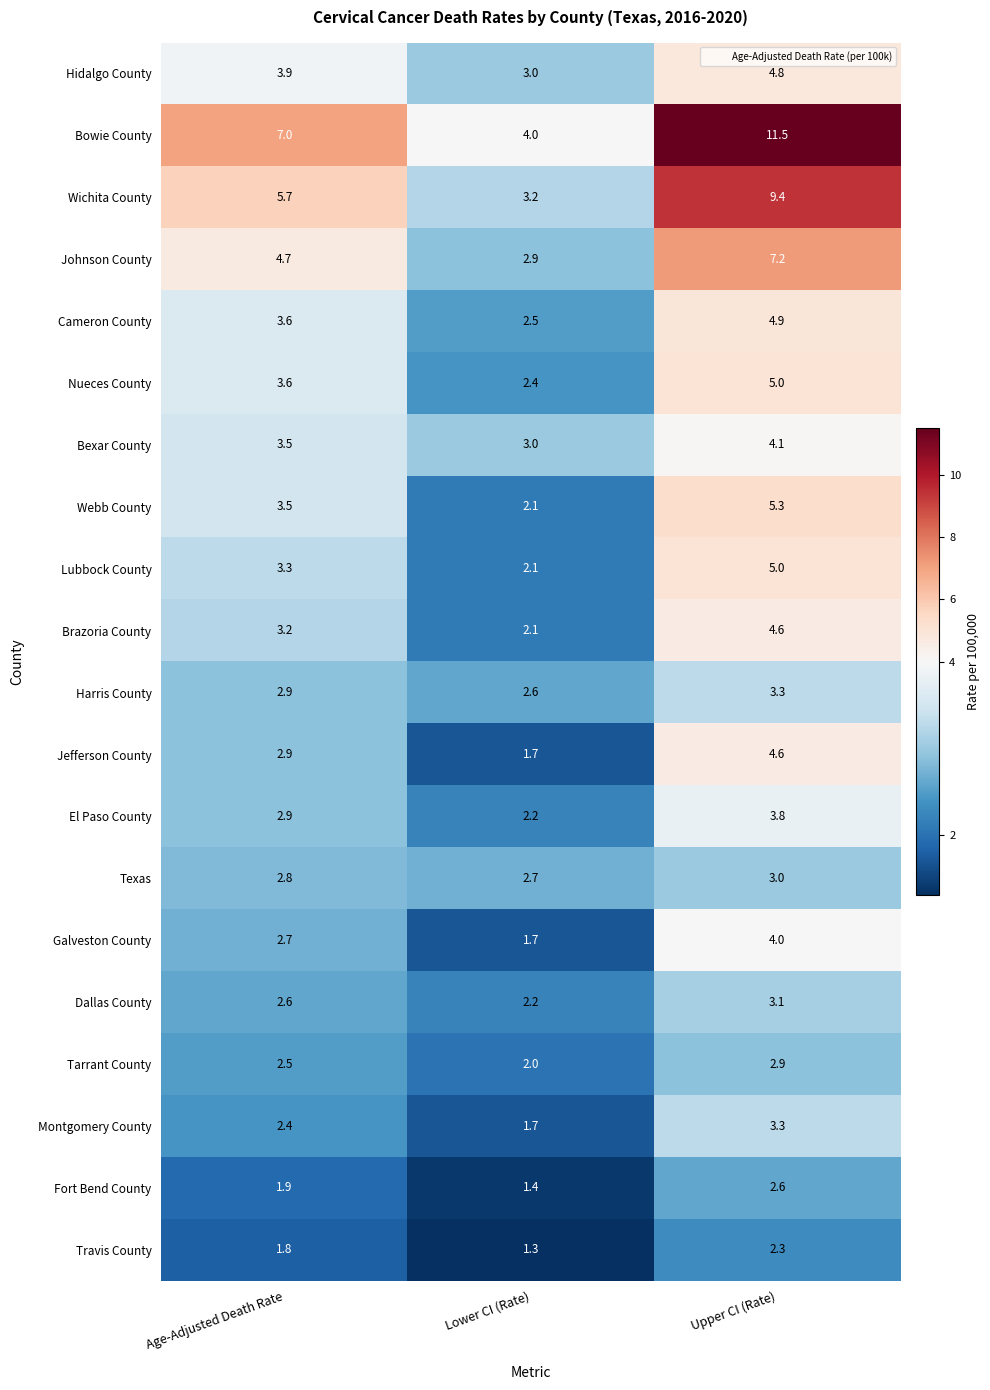

What is the sum of all Johnson County values?

14.8